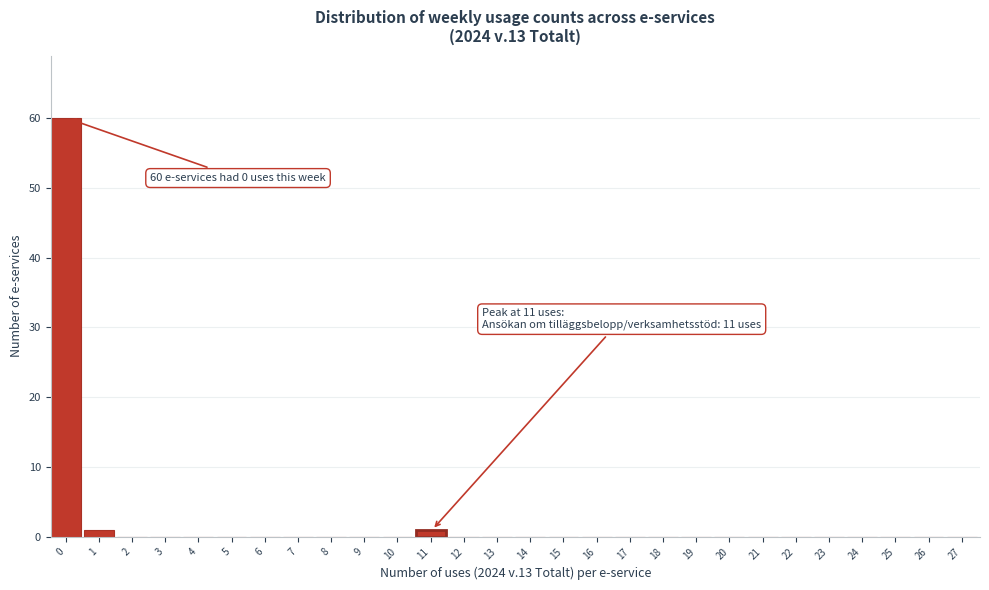

Reading left to right, extract all data points from this chart.

0=60	1=1	2=0	3=0	4=0	5=0	6=0	7=0	8=0	9=0	10=0	11=1	12=0	13=0	14=0	15=0	16=0	17=0	18=0	19=0	20=0	21=0	22=0	23=0	24=0	25=0	26=0	27=0